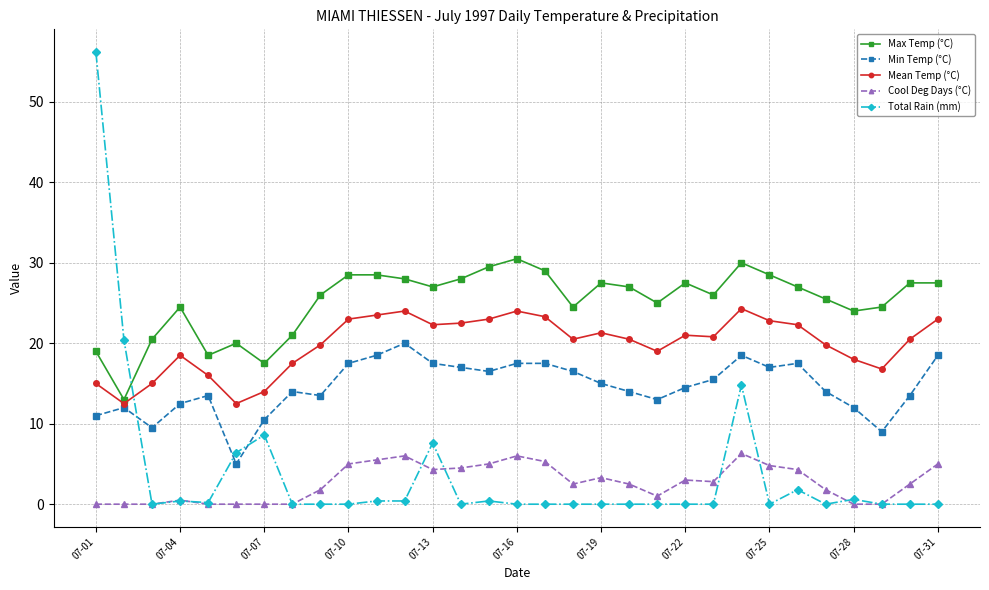

How many lines are shown in the chart?

5